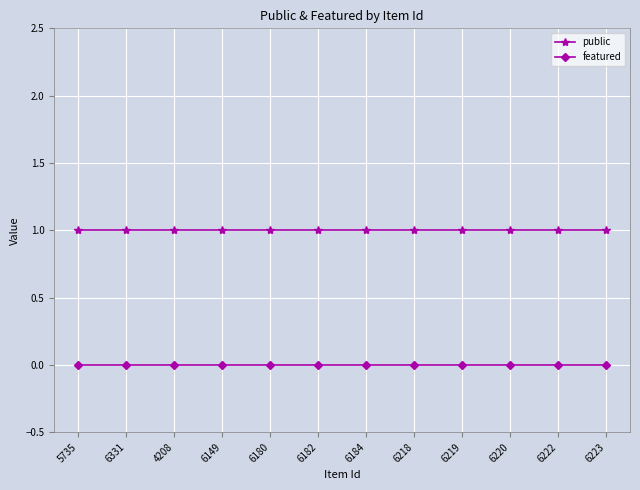

Is the value of featured at 5735 greater than the value of public at 6184?

No